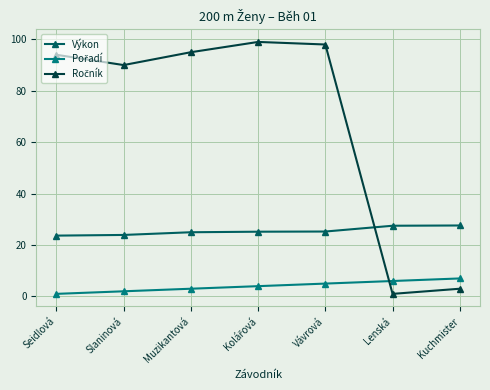

What is the difference between the second highest and minimum values in the Výkon series?

3.8